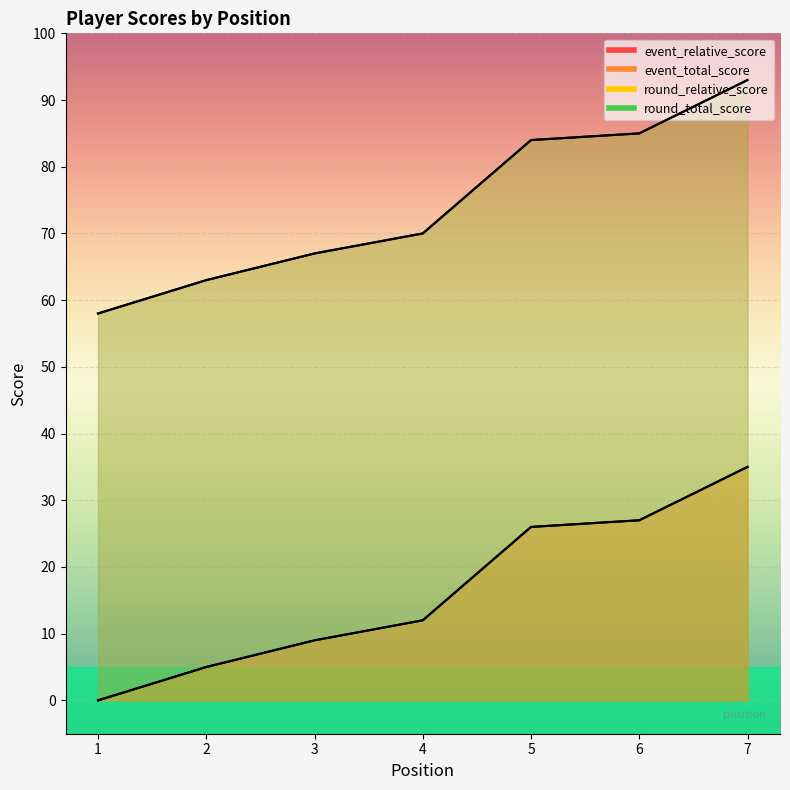

True or false: round_relative_score has more than 2 points higher than both neighbors.

False